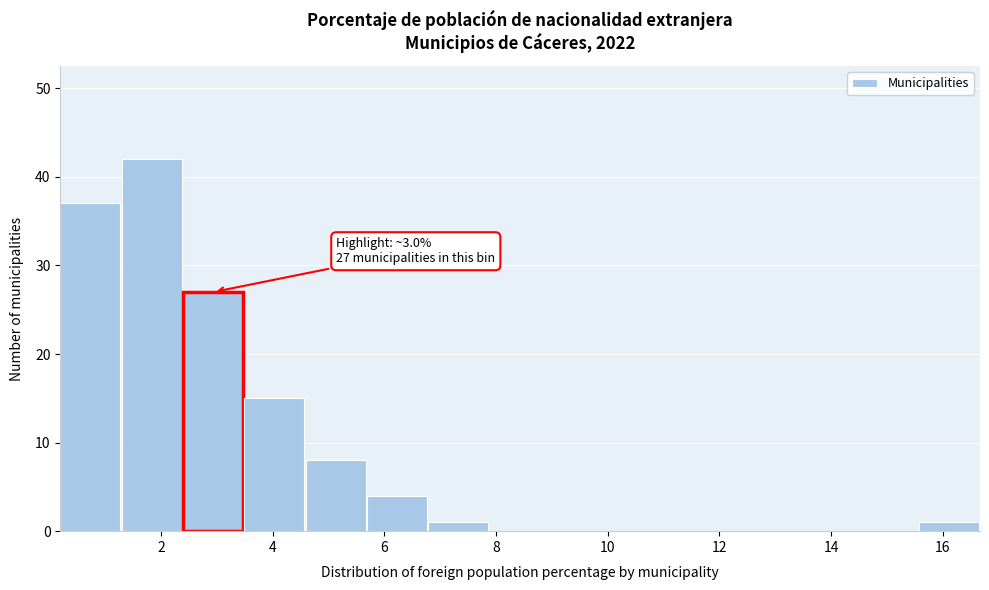

Which range on the x-axis has the tallest bar?

1.2 to 2.4